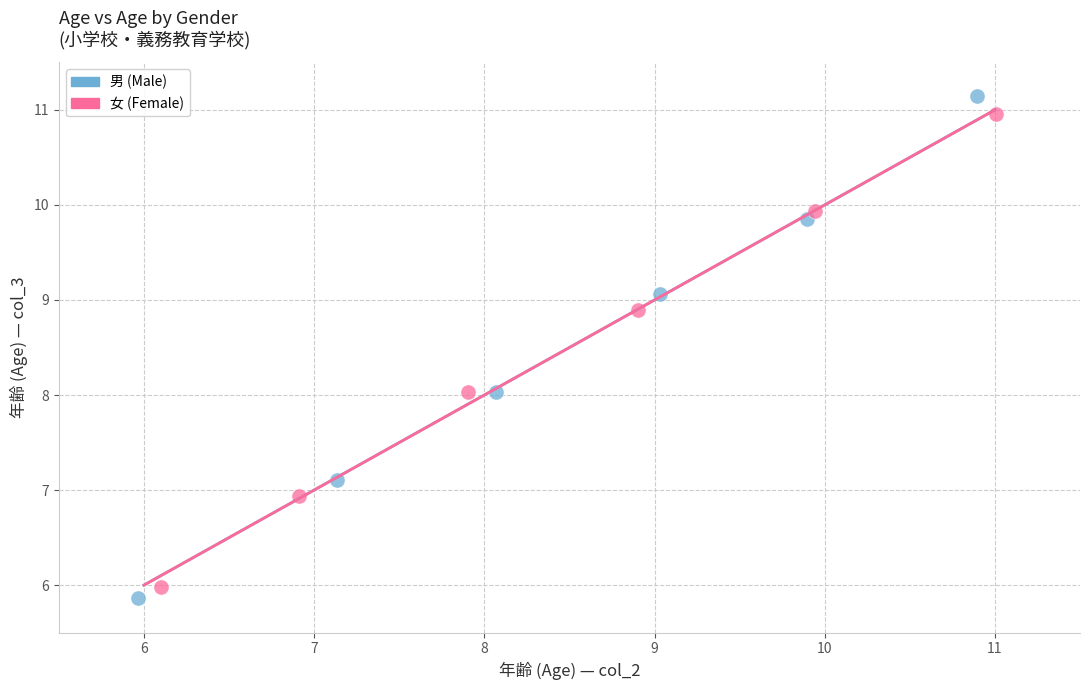

Which series reaches the maximum Y coordinate?

男 (Male)